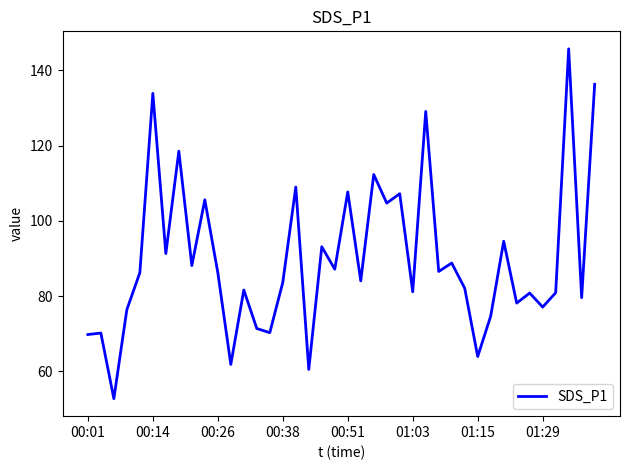

How many lines are shown in the chart?

1